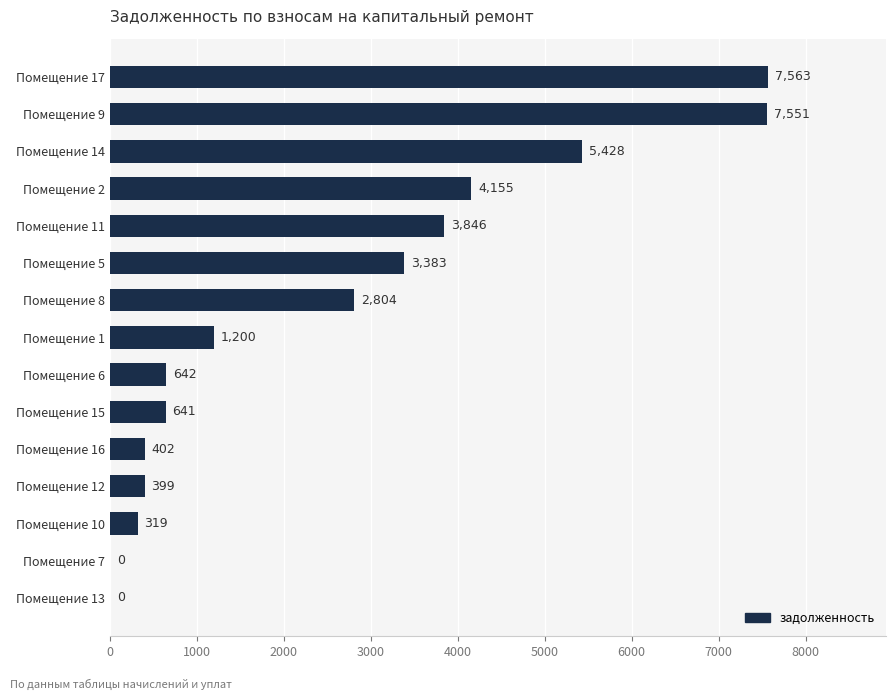

What is the maximum value shown in the chart?

7562.8